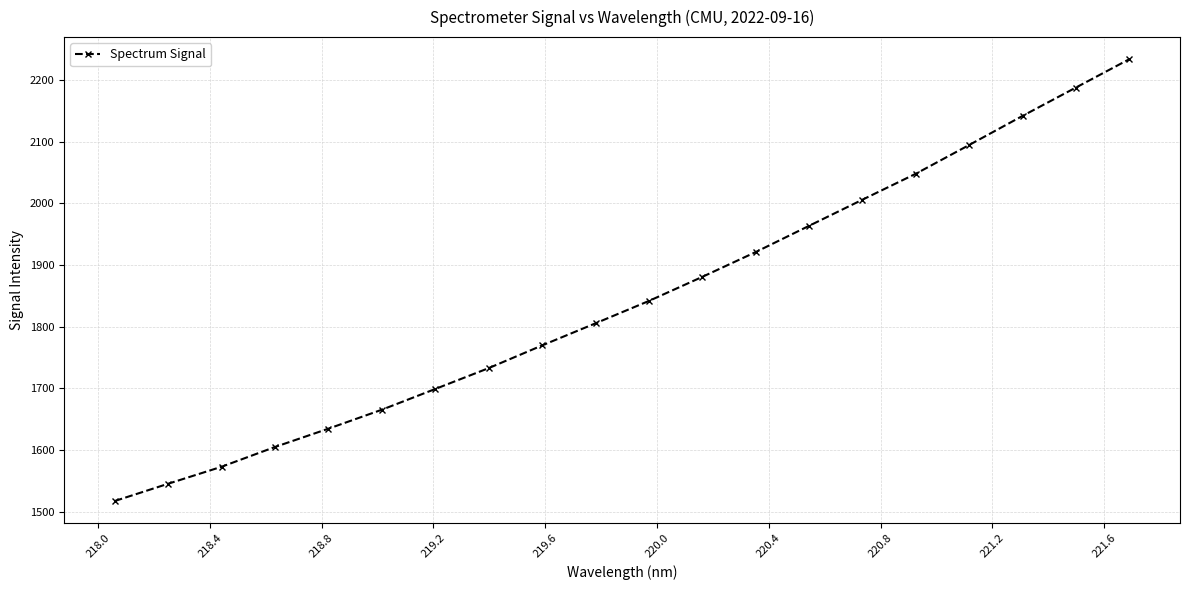

True or false: the data has more than 2 interior local peaks.

False